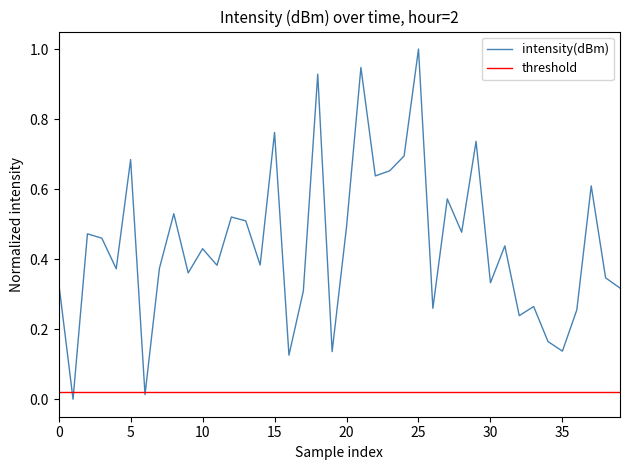

Between 3 and 25, which is larger?

25